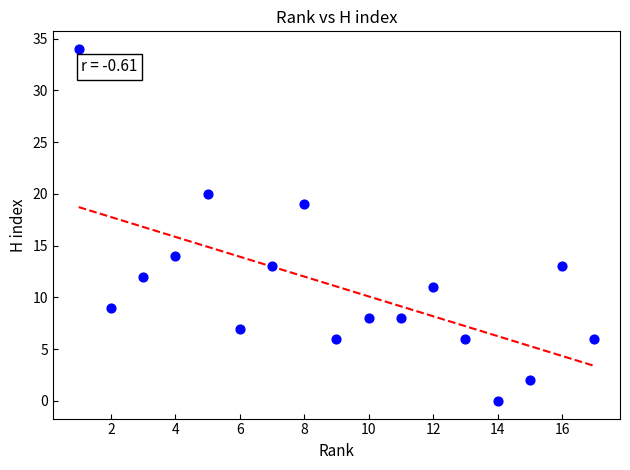

What Y value in the scatter plot is closest to 17?

19